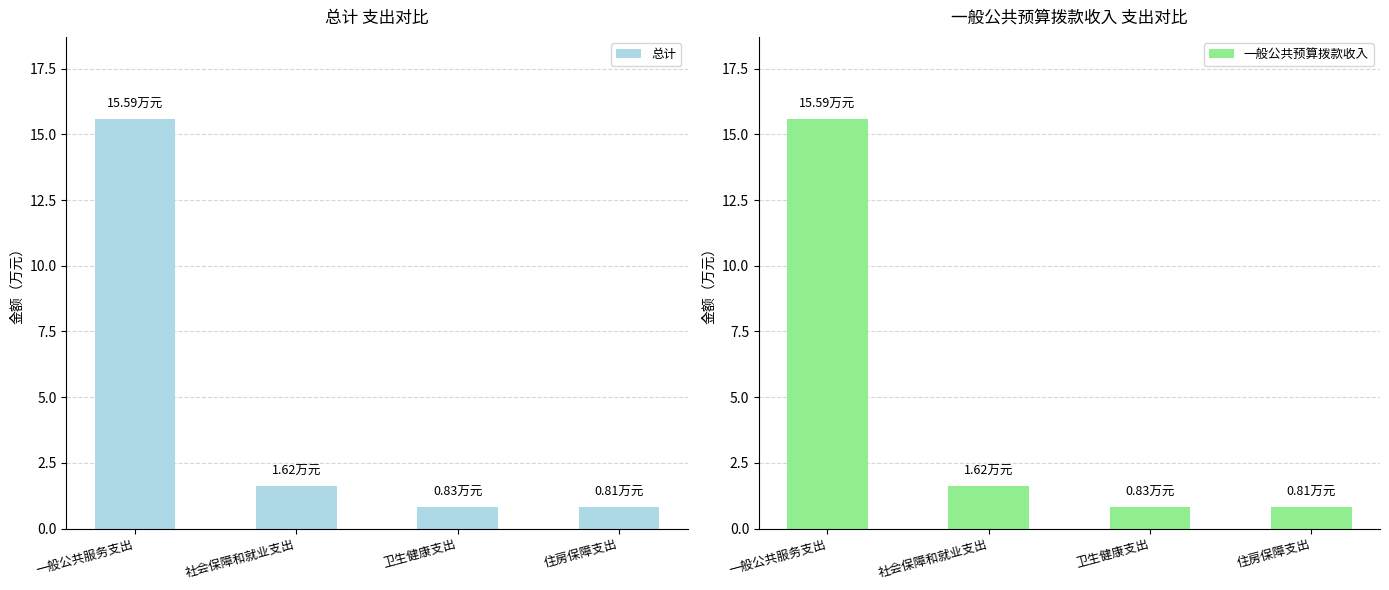

Which series has the widest spread of values?

总计